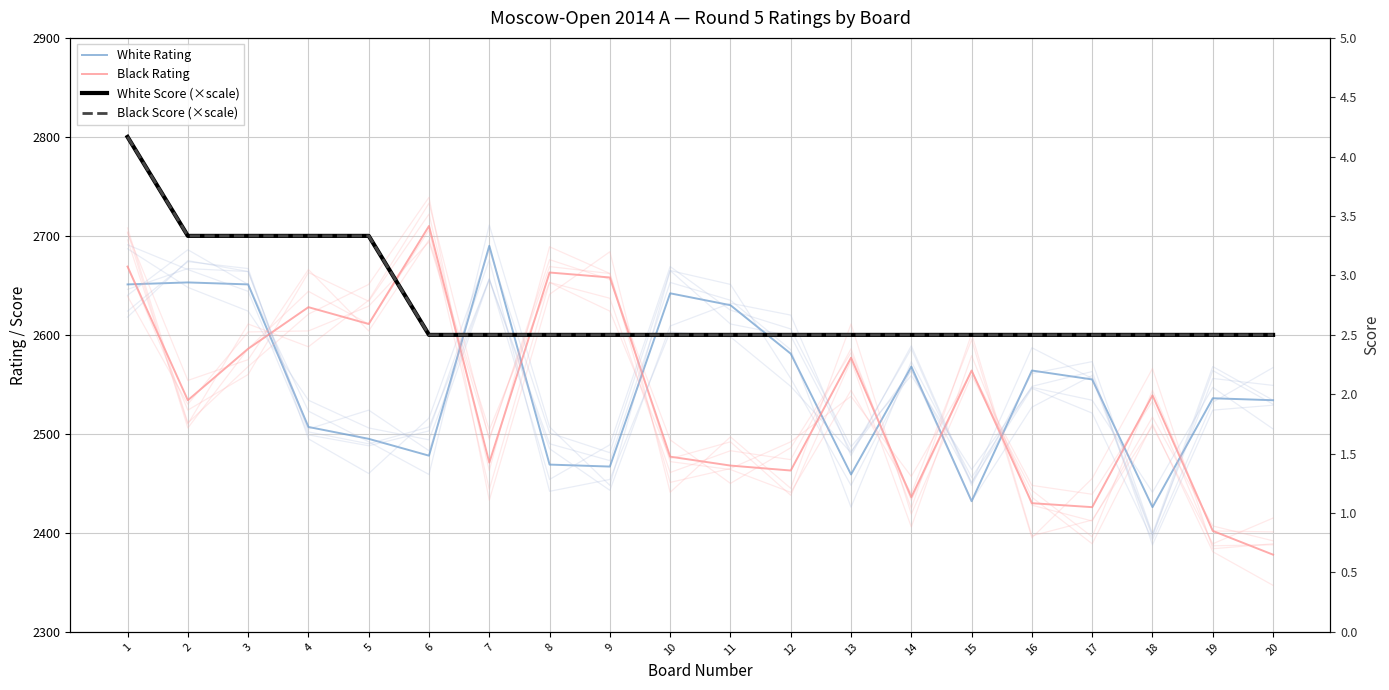

What is the difference between the maximum and minimum values in the Black Rating series?

332